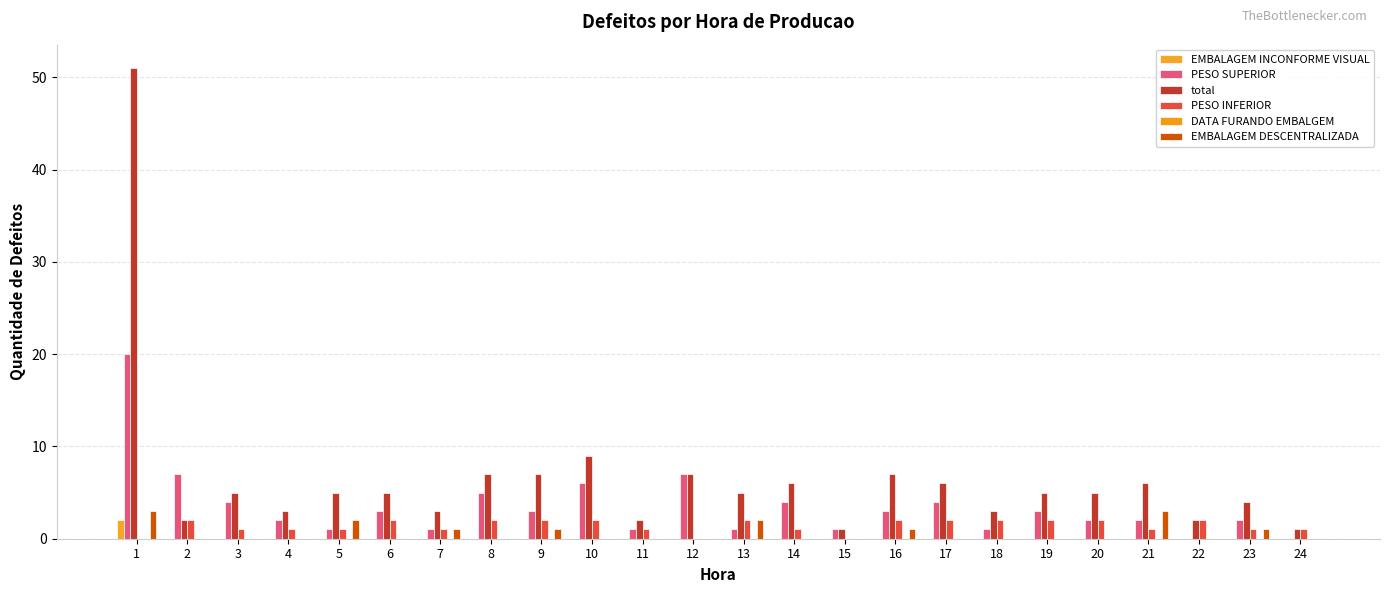

Which category has the lowest value across all series?

2